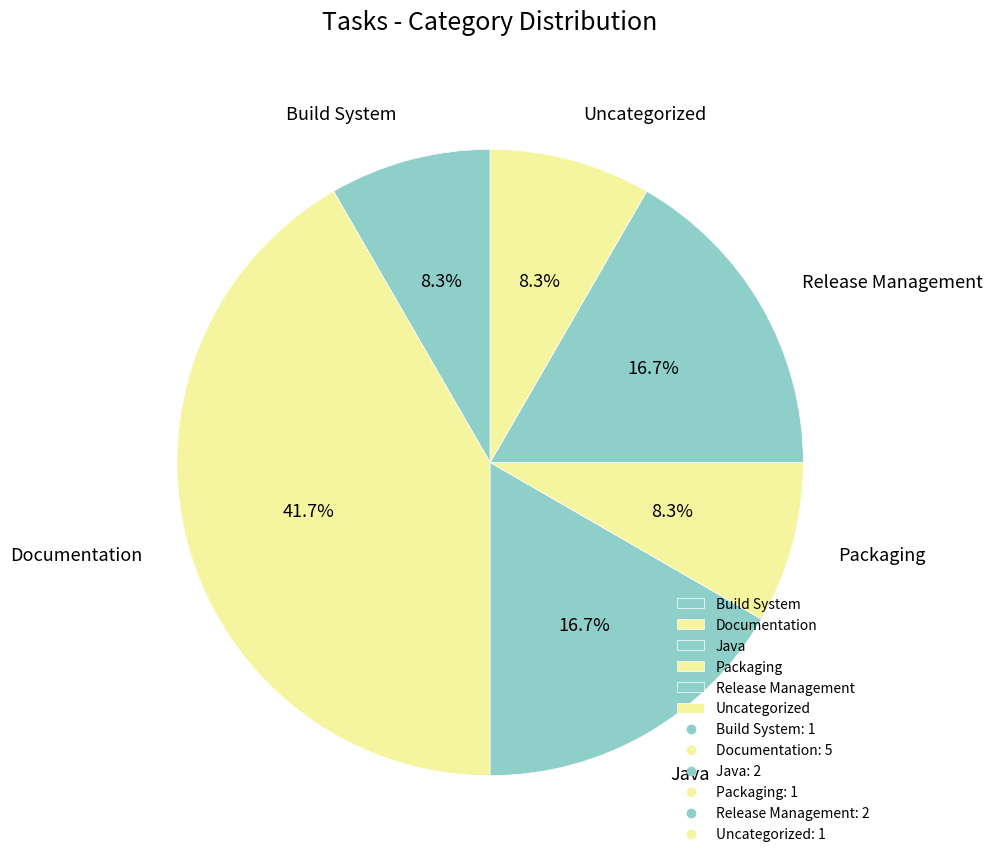

What portion of the pie excludes Release Management?

83.3%